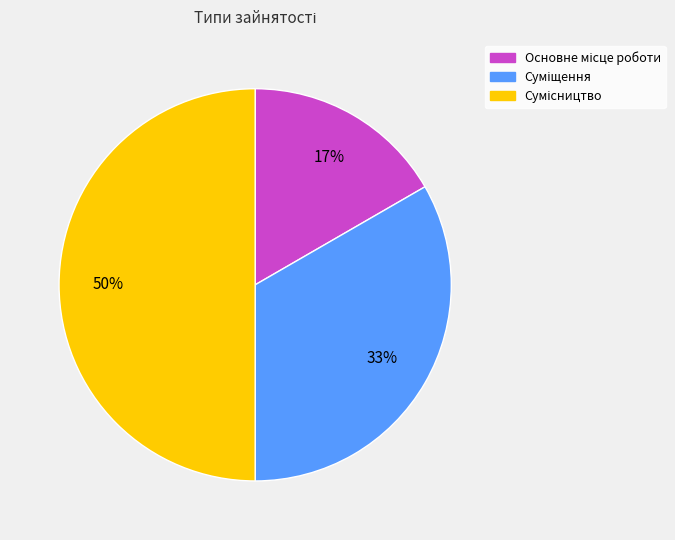

To the nearest percent, what is the average slice percentage?

33%